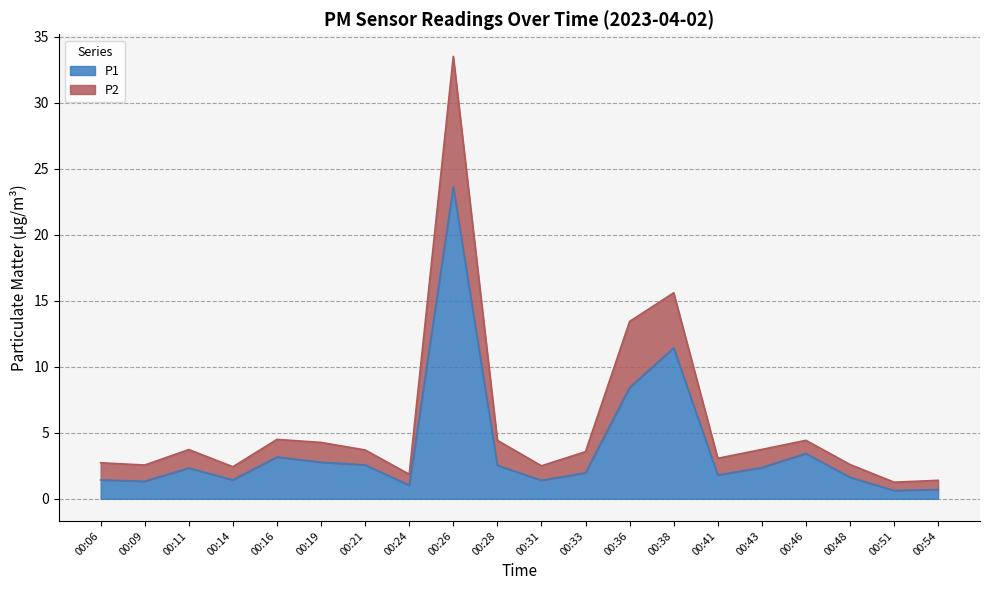

True or false: P2 has more than 1 interior local peaks.

True